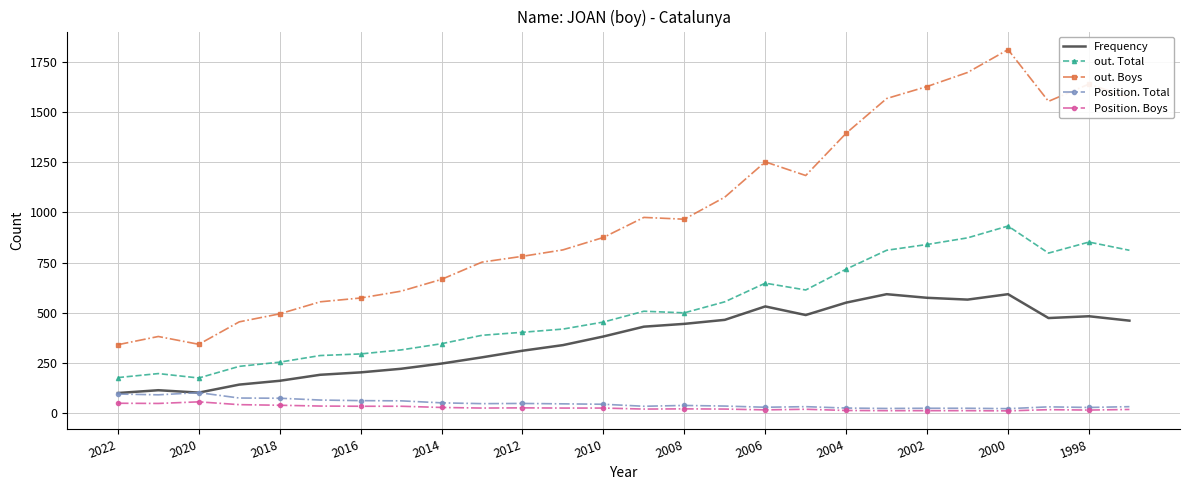

Count the number of categories in the chart.

26